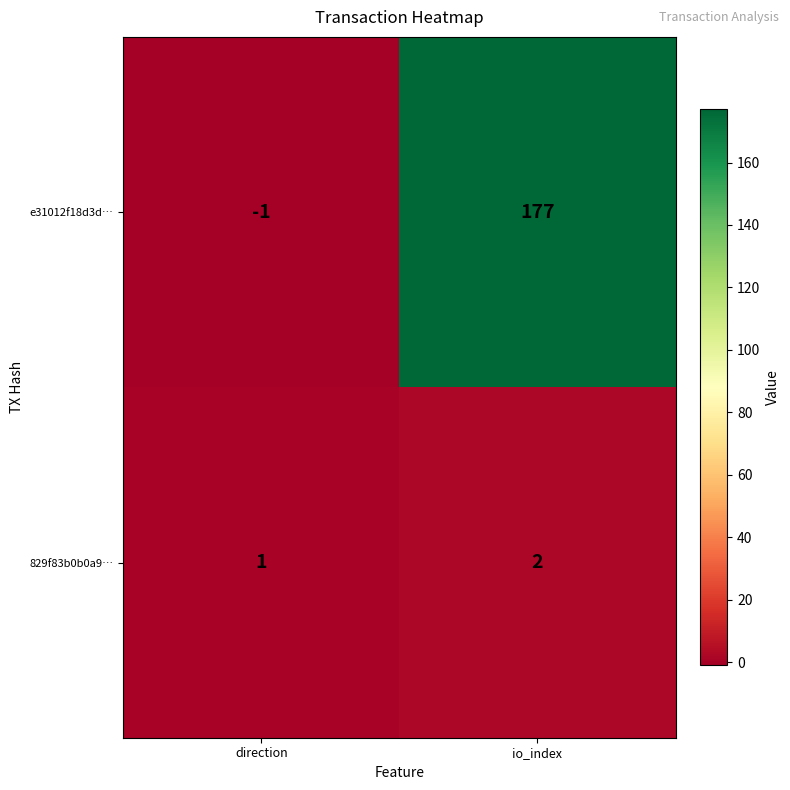

At which label is 829f83b0b0a9… closest to 1?

direction